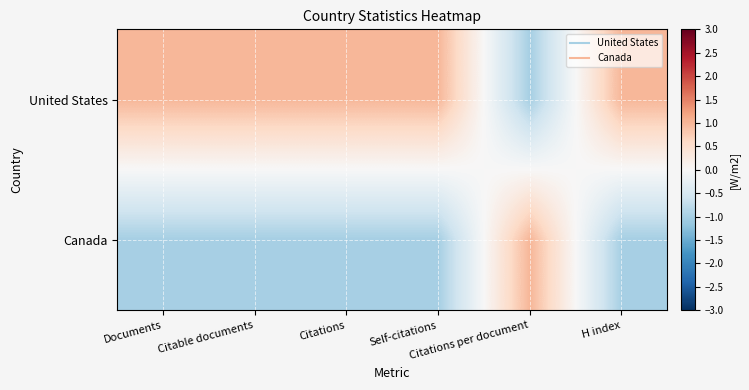

Rank the series at Self-citations from highest to lowest value.

United States, Canada